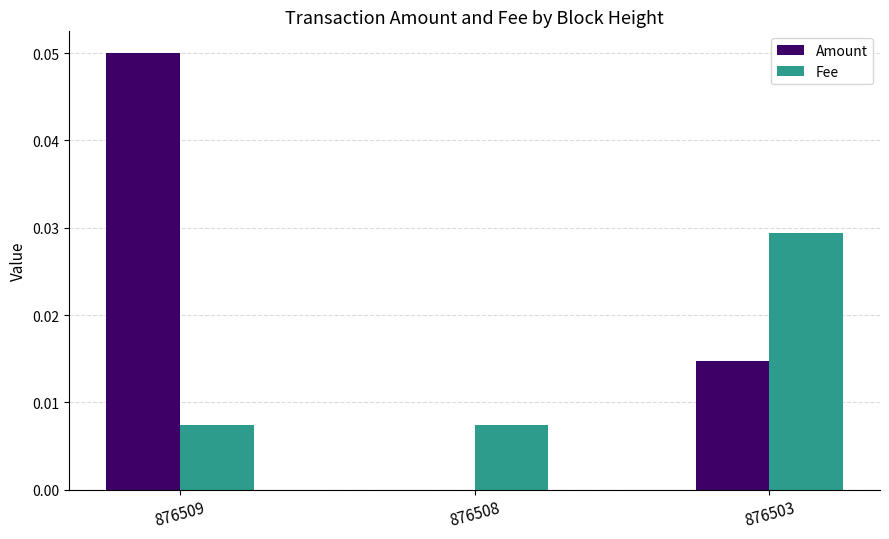

Which series has the largest total across all categories?

Amount